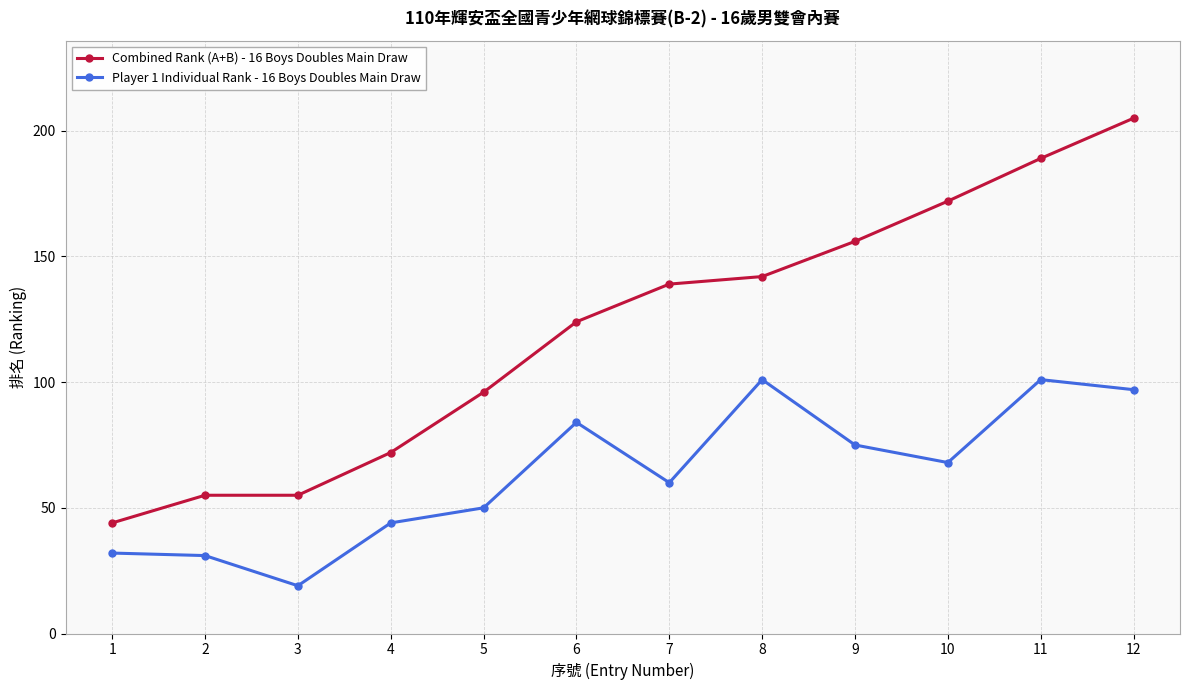

What are all the series names shown in the legend?

Combined Rank (A+B) - 16 Boys Doubles Main Draw, Player 1 Individual Rank - 16 Boys Doubles Main Draw